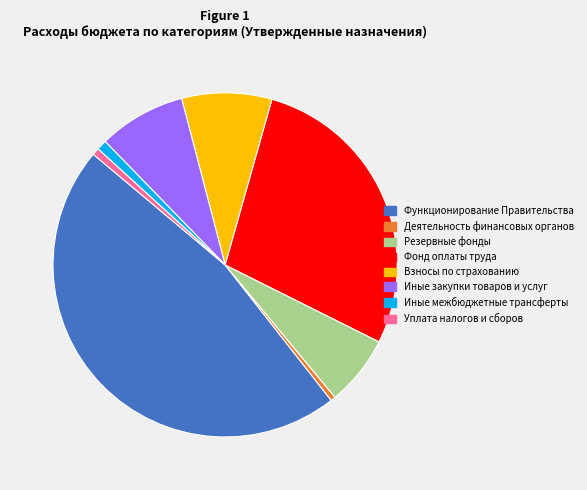

Is there any slice that represents more than half of the pie?

No